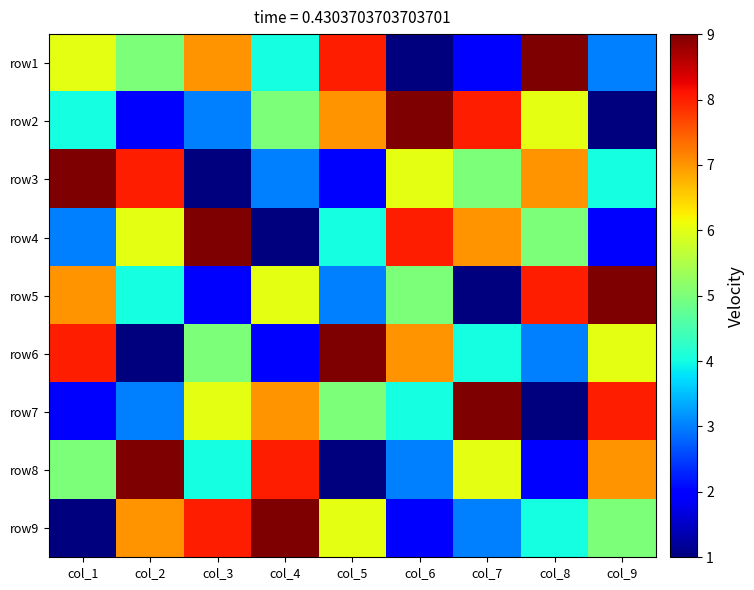

Between col_2 and col_1, which is larger?

col_1